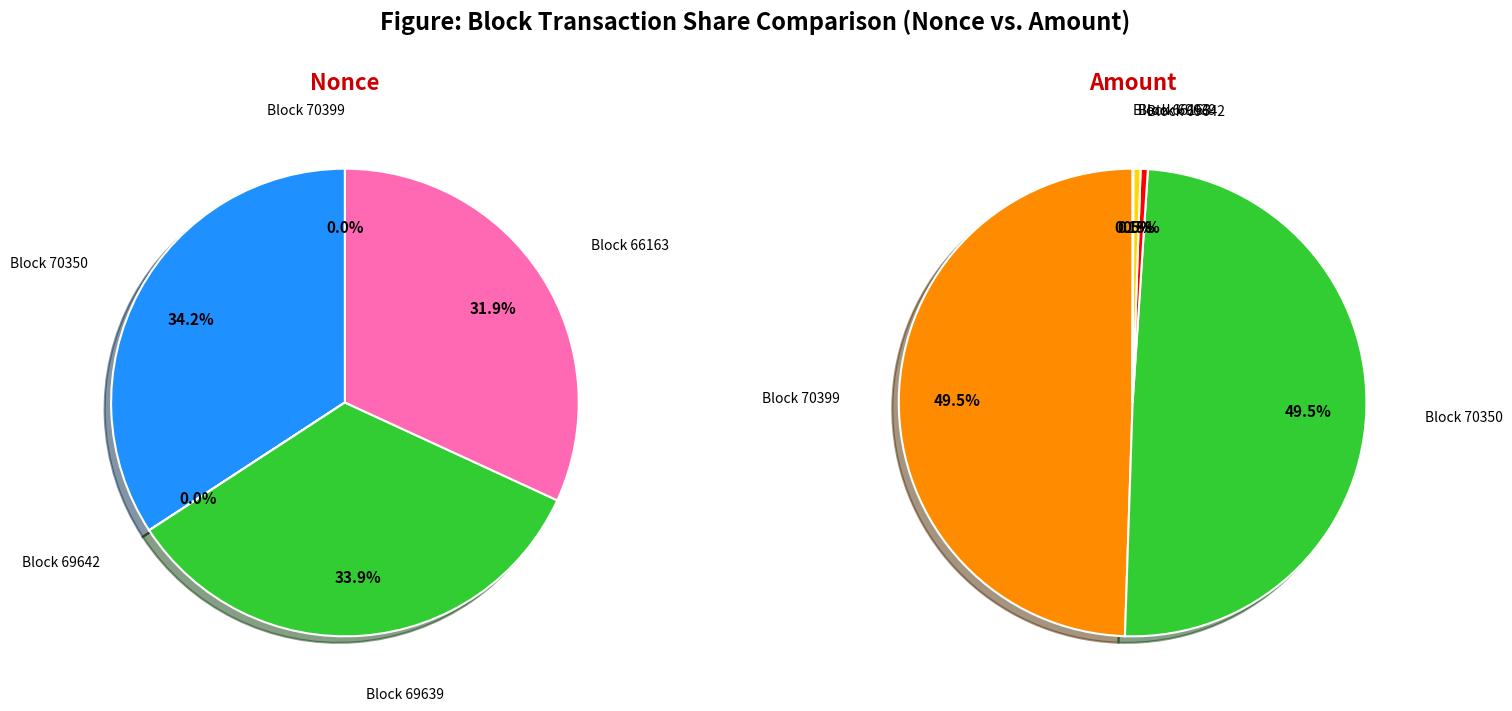

Is the sum of 70399 and 66163 greater than half?

No